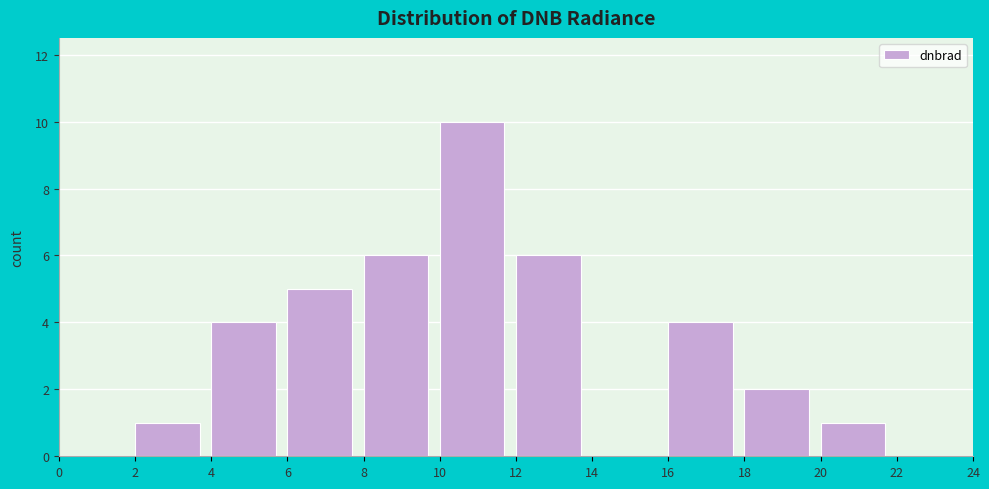

Reading left to right, transcribe this chart: for each bar, give the range it covers on the x-axis and its height. The values are not printed on the chart, so give them approximately, as read against the axis.

0 to 2: 0
2 to 4: 1
4 to 6: 4
6 to 8: 5
8 to 10: 6
10 to 12: 10
12 to 14: 6
14 to 16: 0
16 to 18: 4
18 to 20: 2
20 to 22: 1
22 to 24: 0